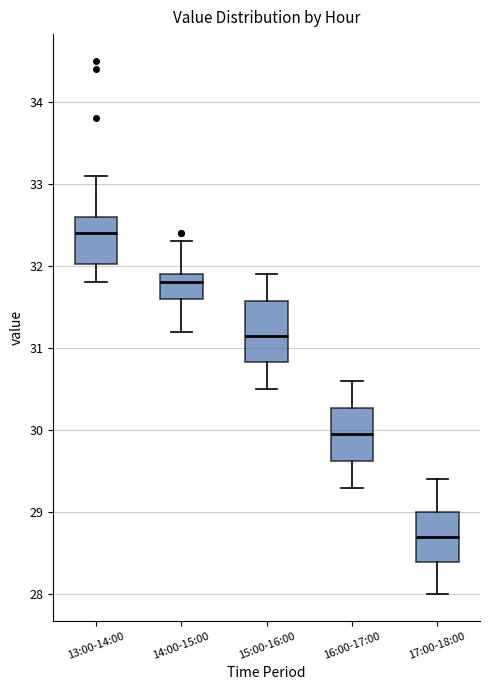

Comparing the boxes themselves (not the whiskers), which one is the tallest?

15:00-16:00